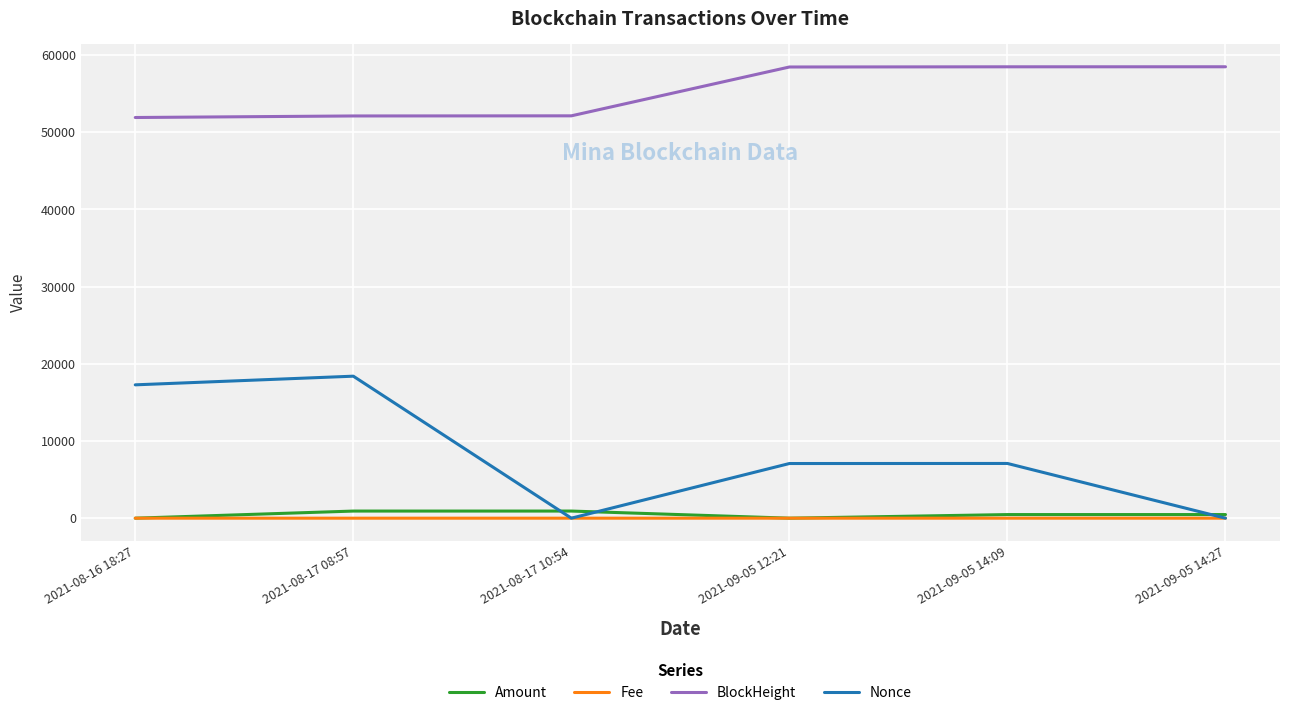

What is the greatest value displayed?

58459.0